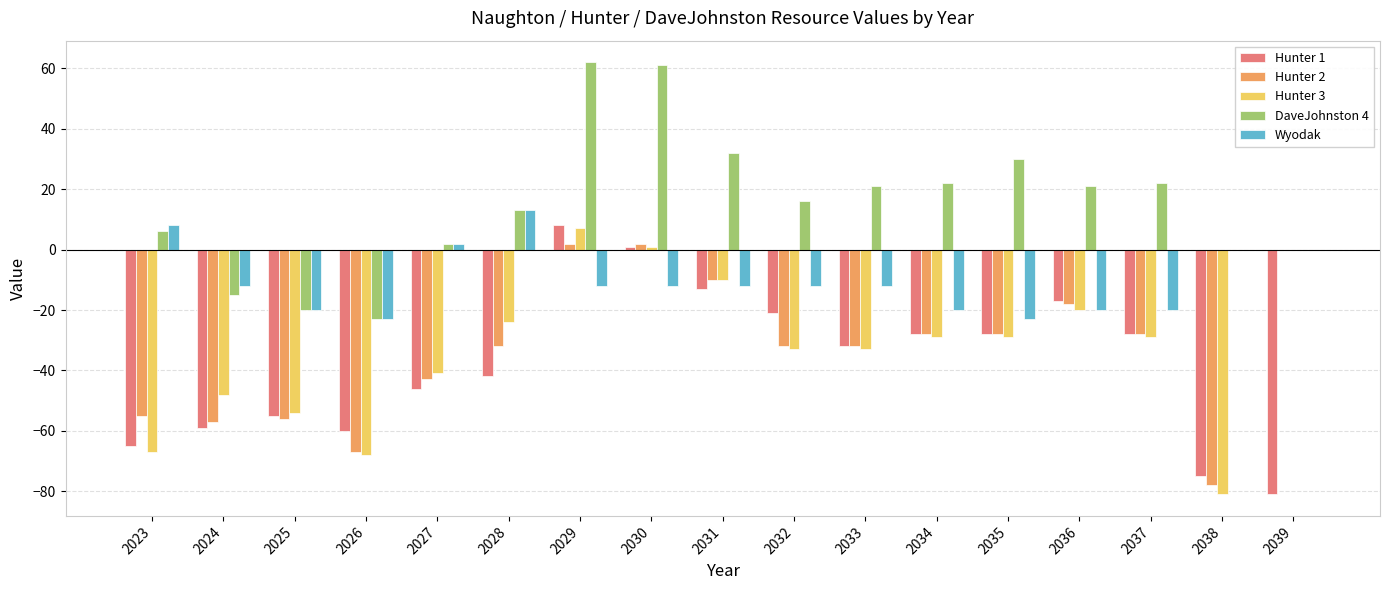

Reading left to right, transcribe all the data shown in this chart.

Hunter 1: -65	-59	-55	-60	-46	-42	8	1	-13	-21	-32	-28	-28	-17	-28	-75	-81
Hunter 2: -55	-57	-56	-67	-43	-32	2	2	-10	-32	-32	-28	-28	-18	-28	-78	0
Hunter 3: -67	-48	-54	-68	-41	-24	7	1	-10	-33	-33	-29	-29	-20	-29	-81	0
DaveJohnston 4: 6	-15	-20	-23	2	13	62	61	32	16	21	22	30	21	22	0	0
Wyodak: 8	-12	-20	-23	2	13	-12	-12	-12	-12	-12	-20	-23	-20	-20	0	0